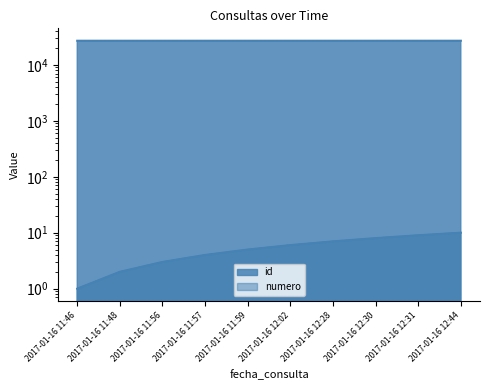

What is the average value of the id series?

27001